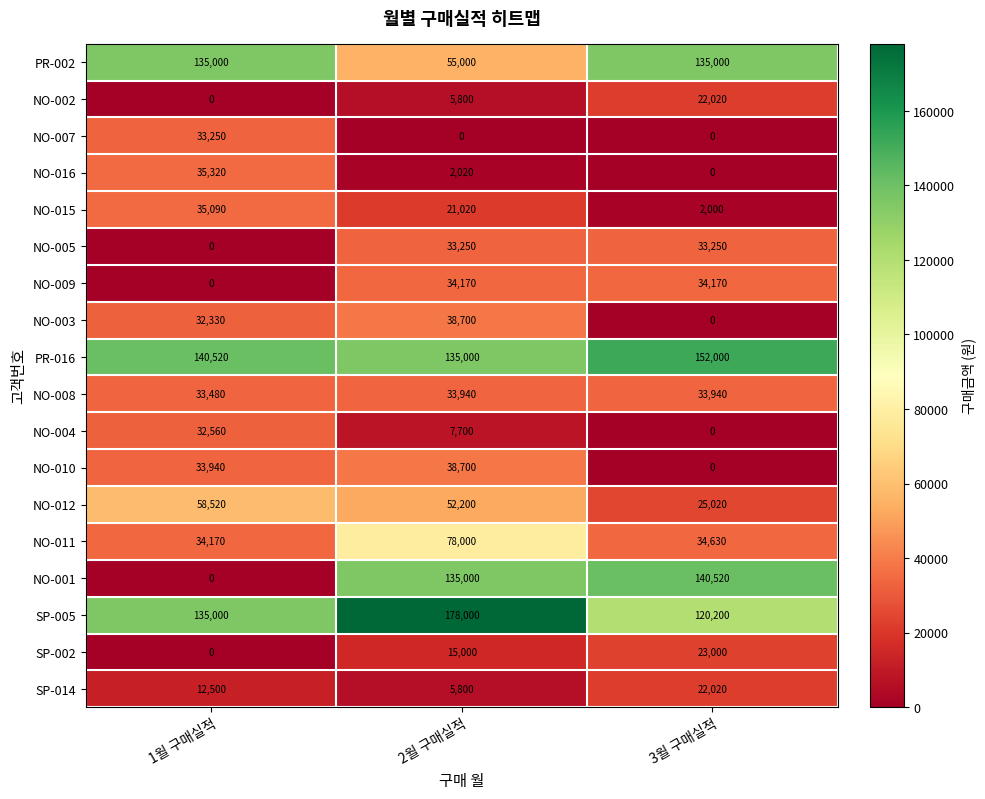

What is the minimum value for PR-016?

135000